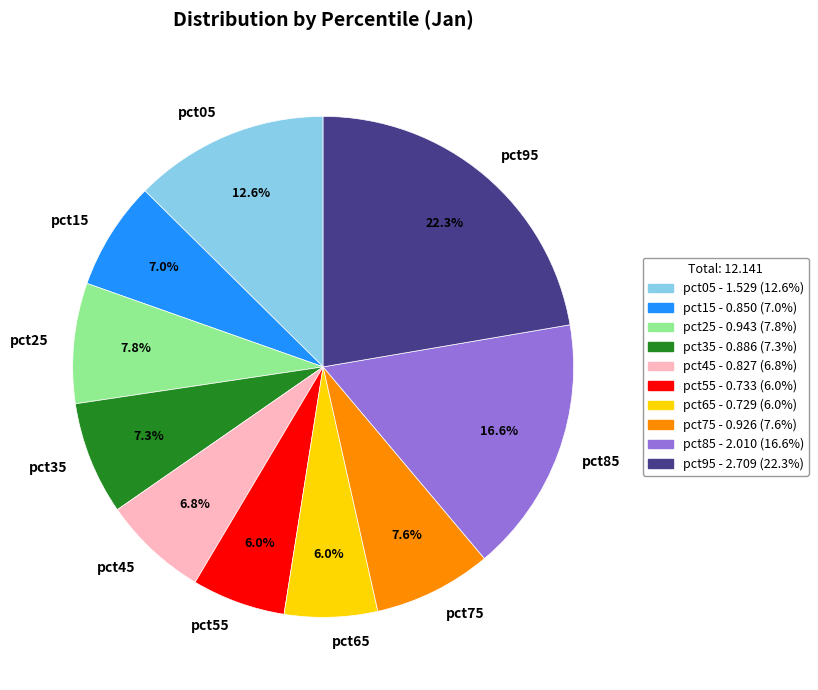

Do pct45 and pct35 together represent more than half of the pie?

No